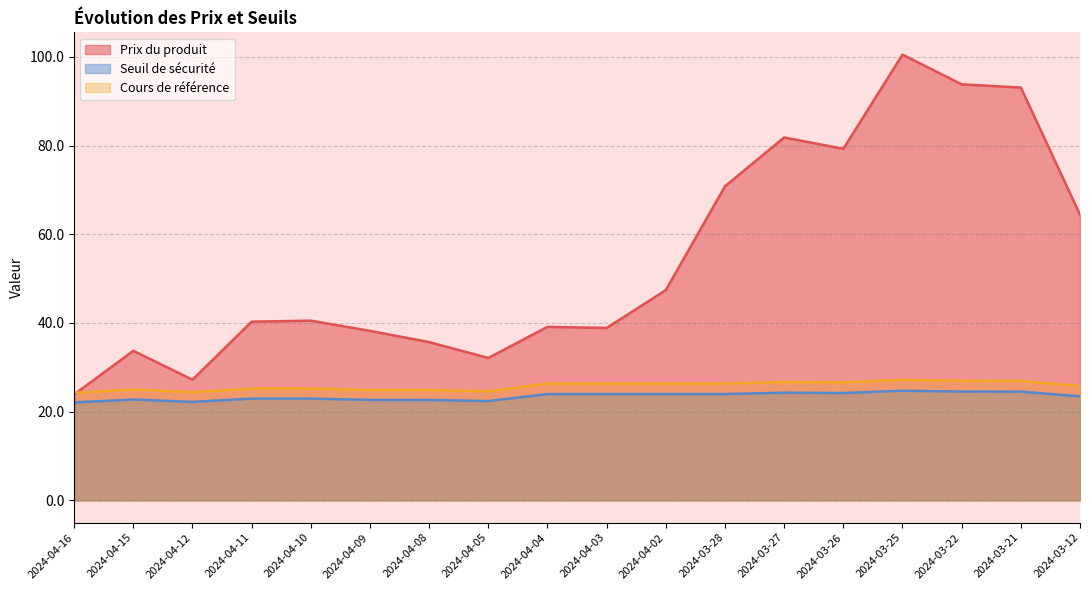

The value of Seuil de sécurité at 2024-04-02 is 35.4. True or false?

False